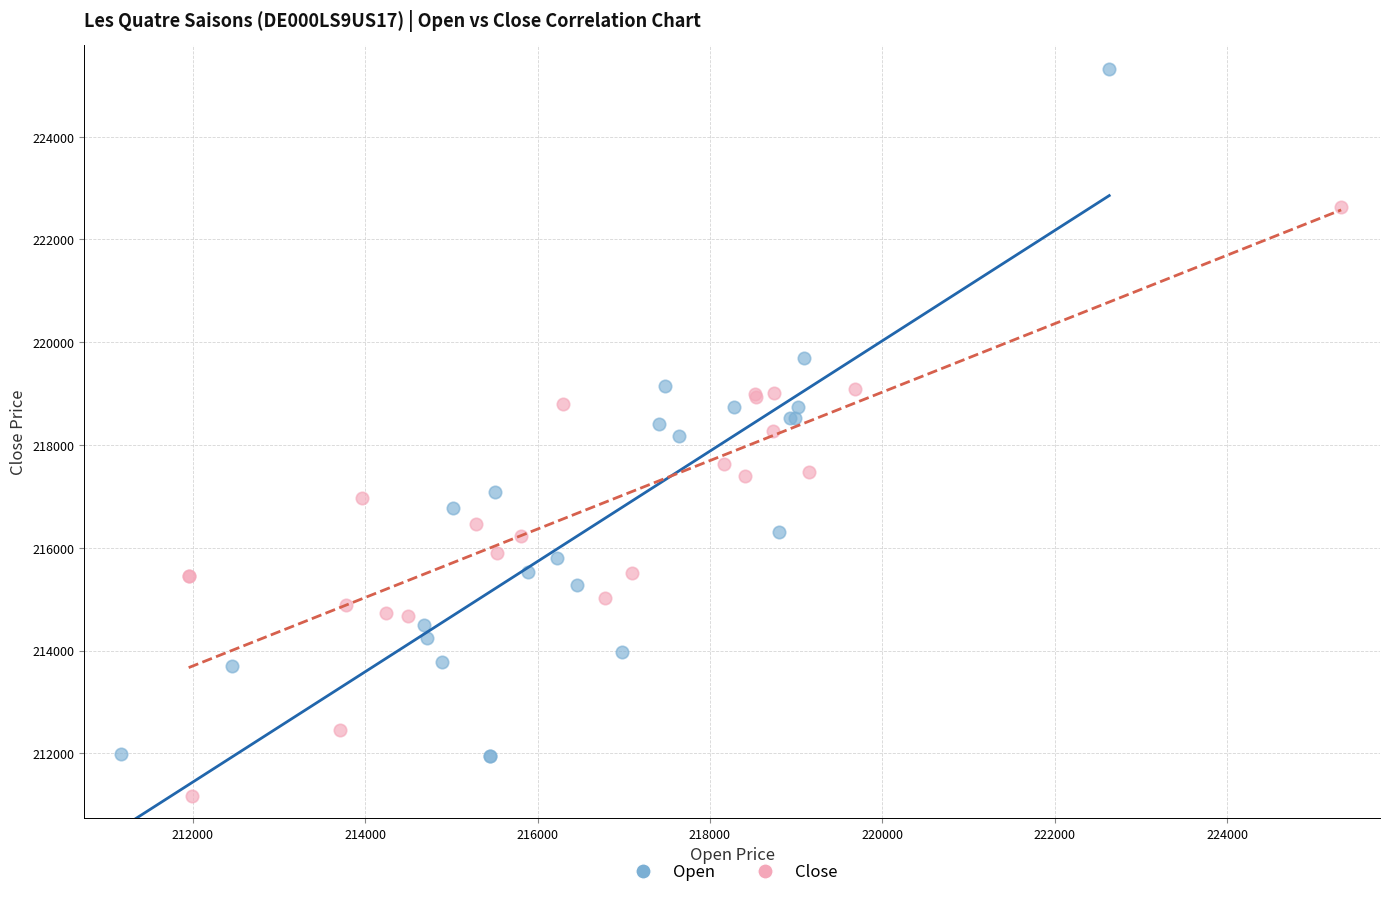

Which series reaches the minimum Y coordinate?

Close